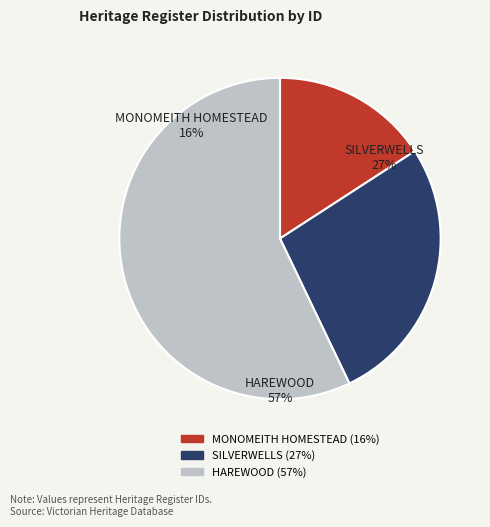

Which category has the smallest portion of the pie?

MONOMEITH HOMESTEAD